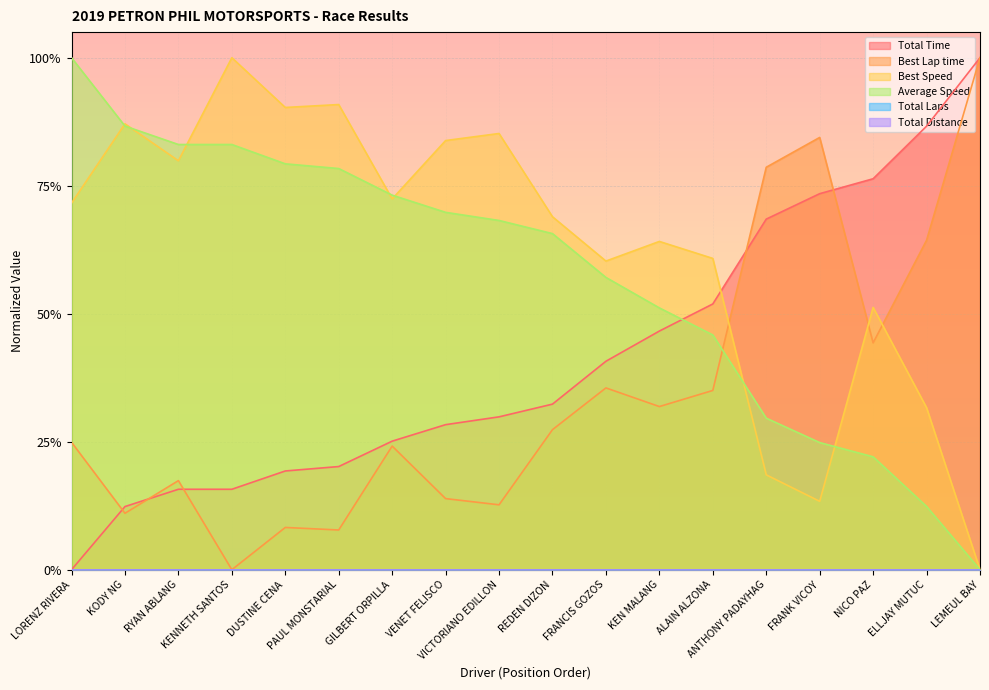

How many values in the Best Speed series exceed 0?

17